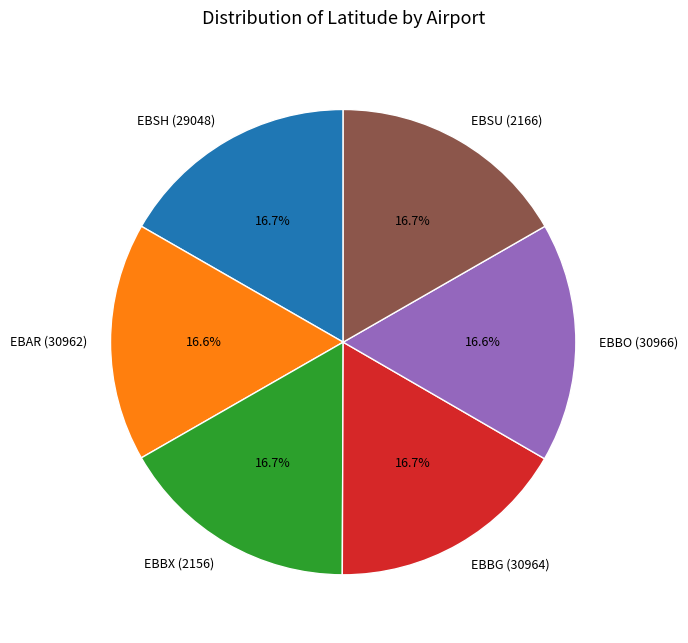

To the nearest percent, what is the combined percentage of EBSH (29048) and EBSU (2166)?

33%